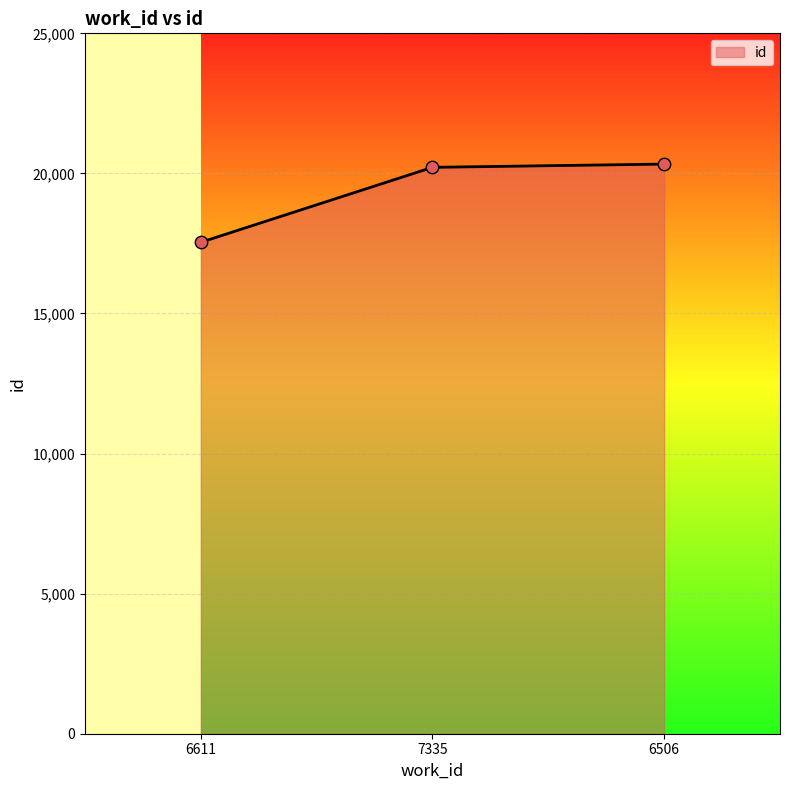

What is the ratio of the value at 7335 to the value at 6506?

1.0